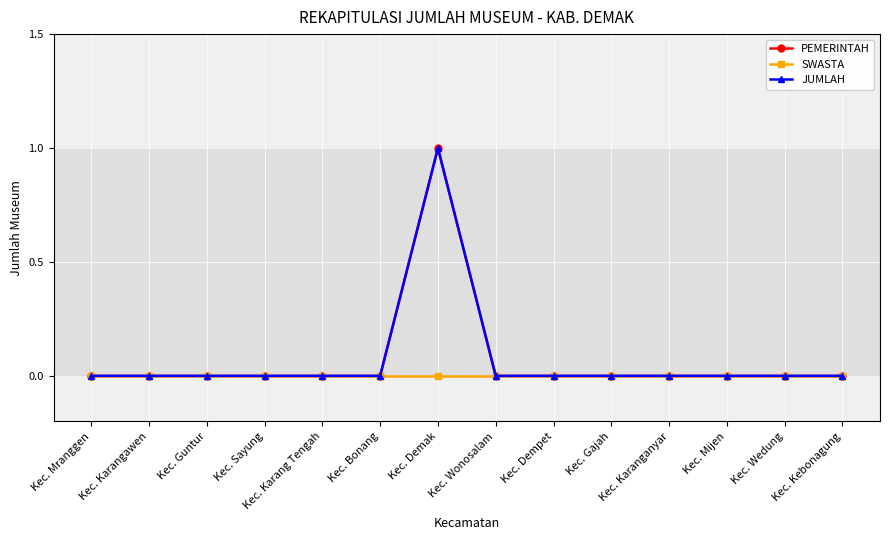

Does the chart have visible grid lines?

Yes